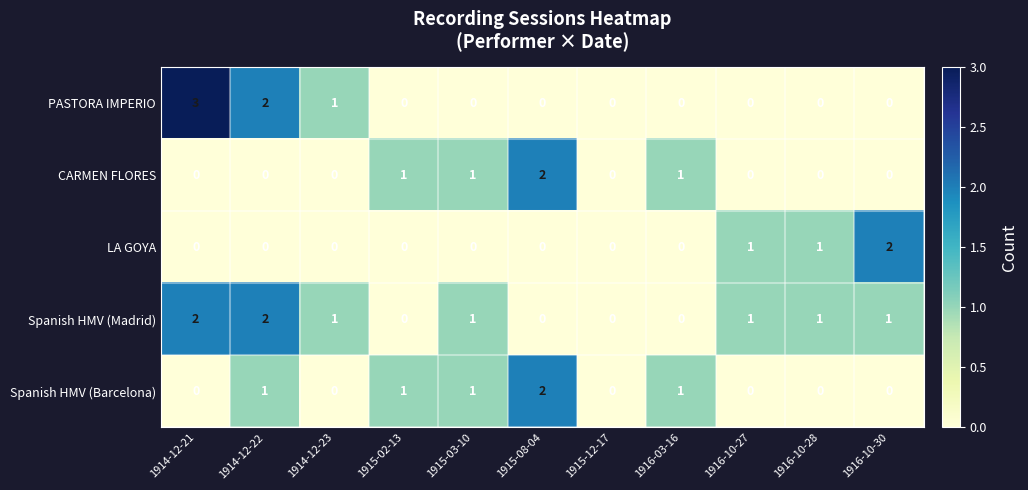

The CARMEN FLORES series shows 0 at 1914-12-21. True or false?

True